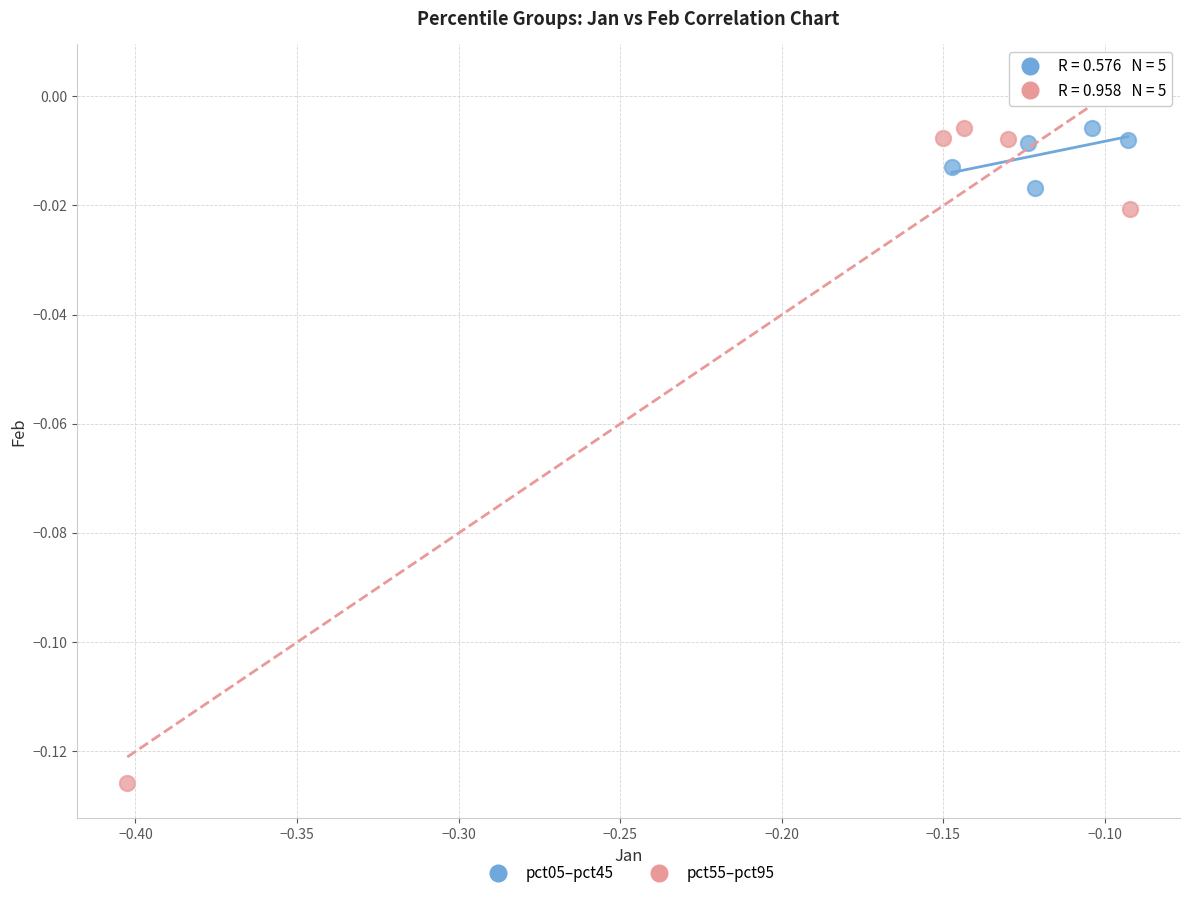

Which series has the widest spread of Y values?

pct55–pct95